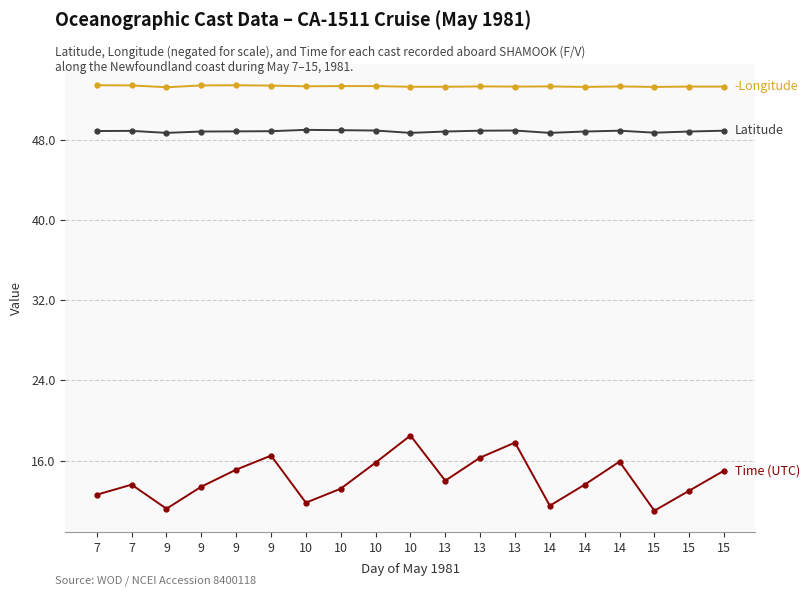

Count the number of categories in the chart.

19